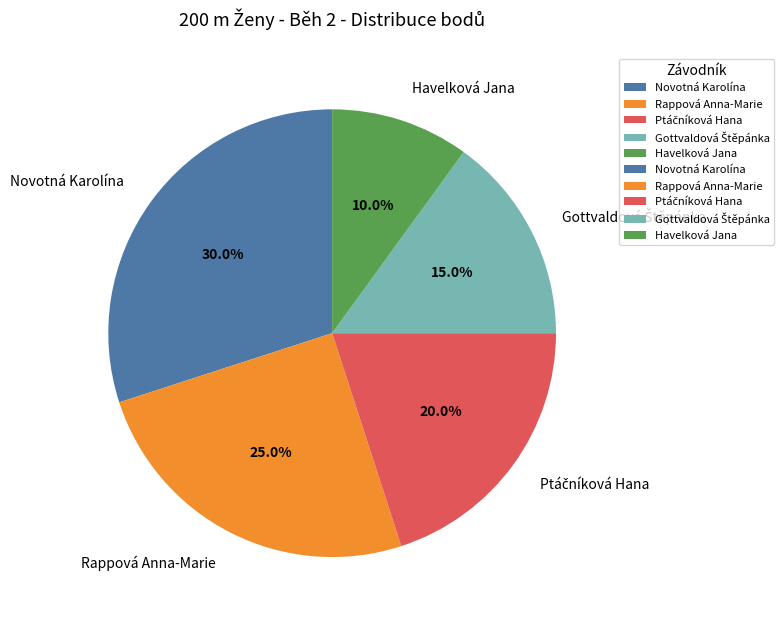

The Novotná Karolína slice represents 30% of the pie. True or false?

True